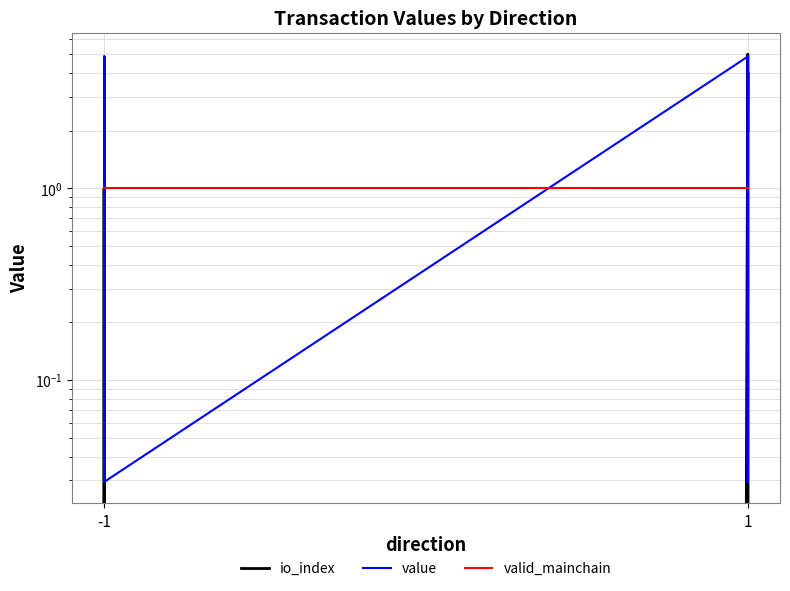

How many lines are shown in the chart?

3